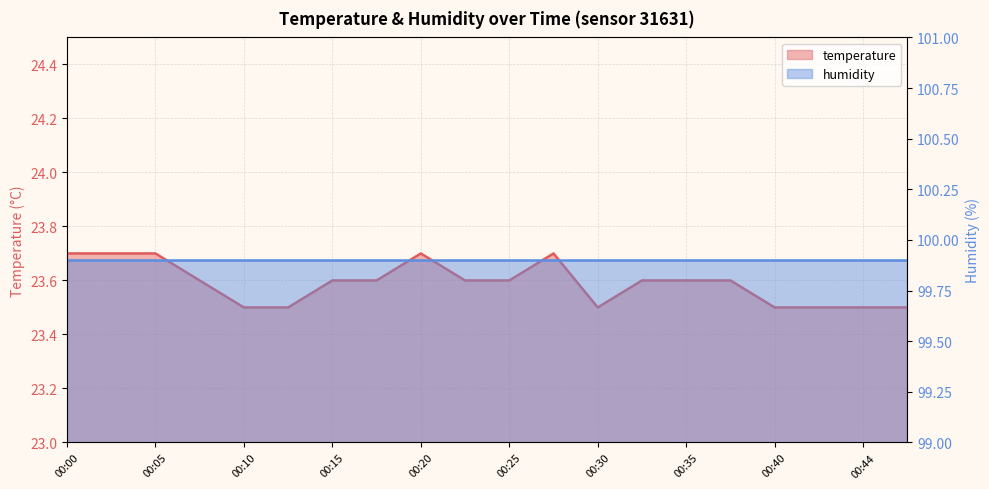

Is it true that the value at 00:00 is 23.7?

True